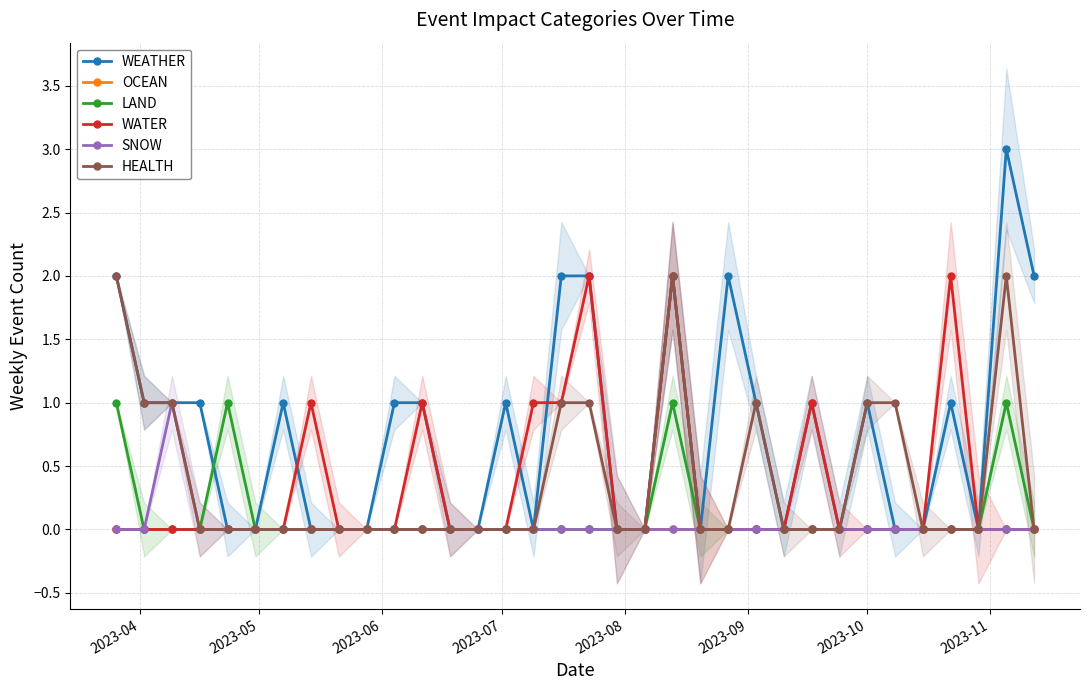

True or false: WEATHER and SNOW cross at least once.

False